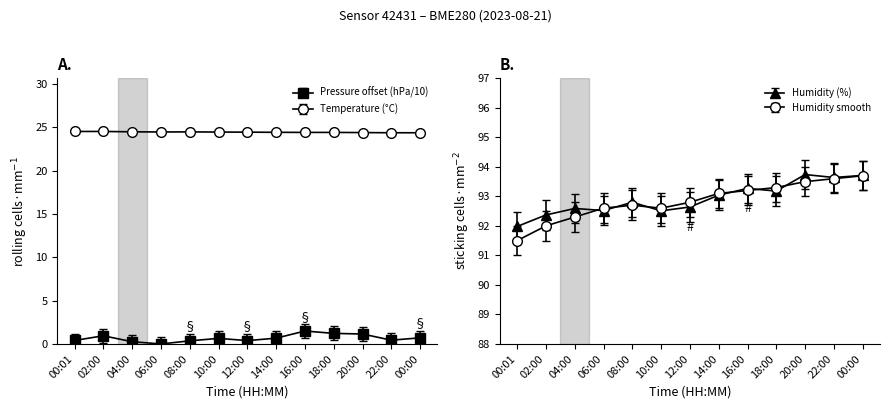

How many temperature values are between 24 and 25?

13